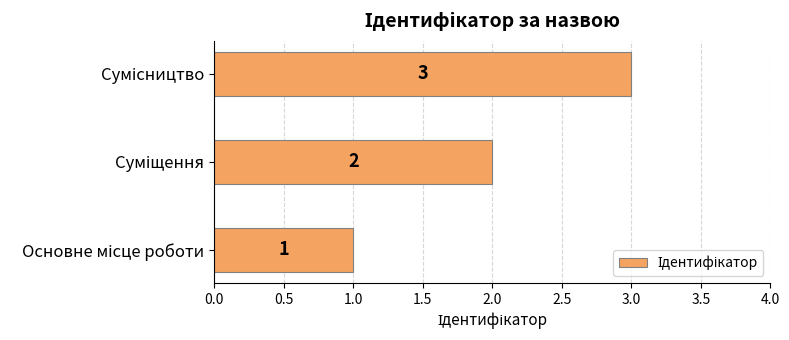

What is the smallest value displayed?

1